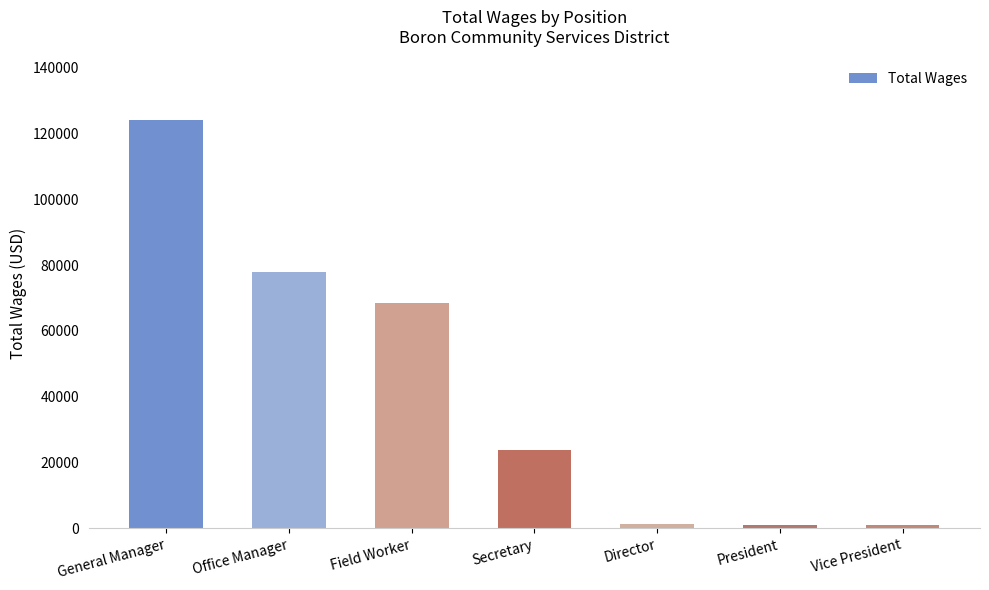

What is the greatest value displayed?

124023